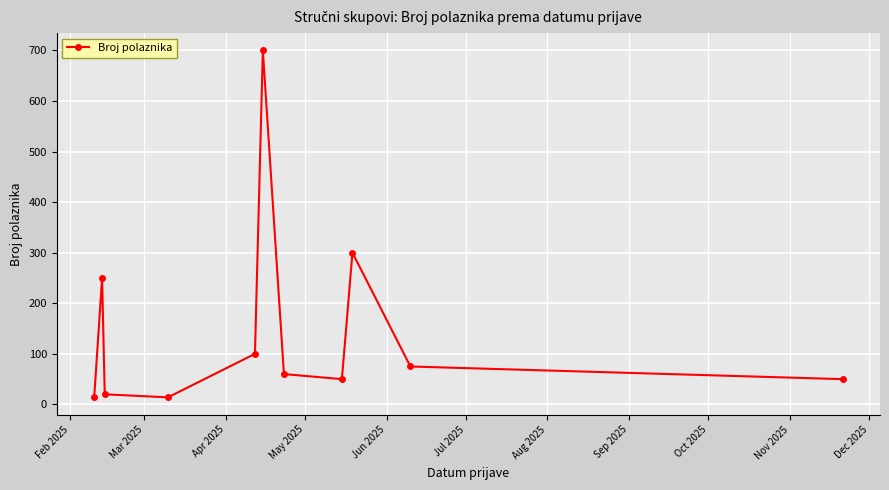

What is the difference between the maximum and minimum values?

686